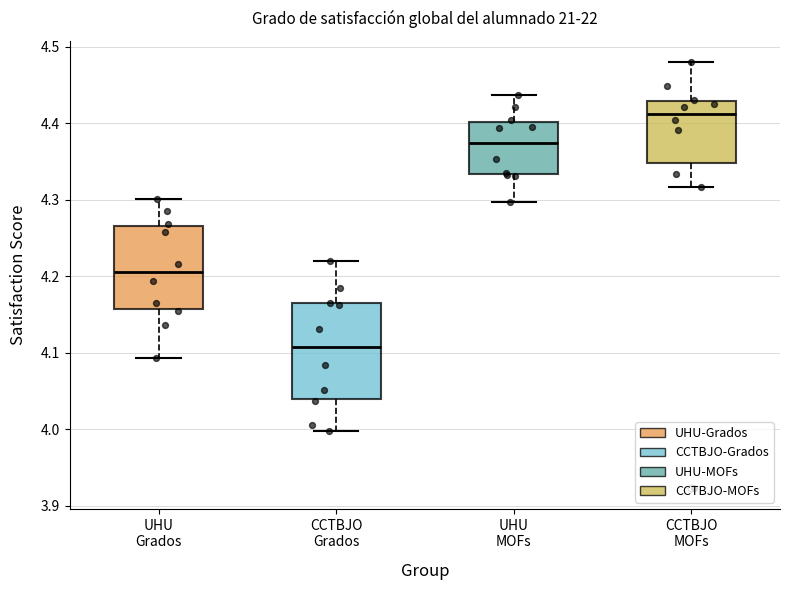

Comparing the boxes themselves (not the whiskers), which one is the tallest?

CCTBJO Grados